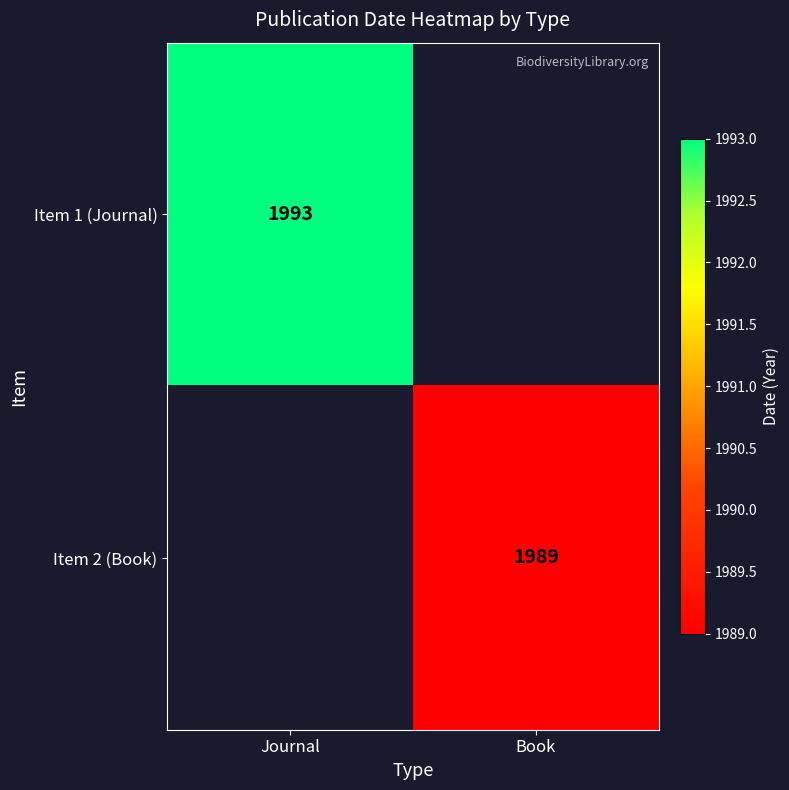

The value of Item 2 (Book) at Book is 825. True or false?

False